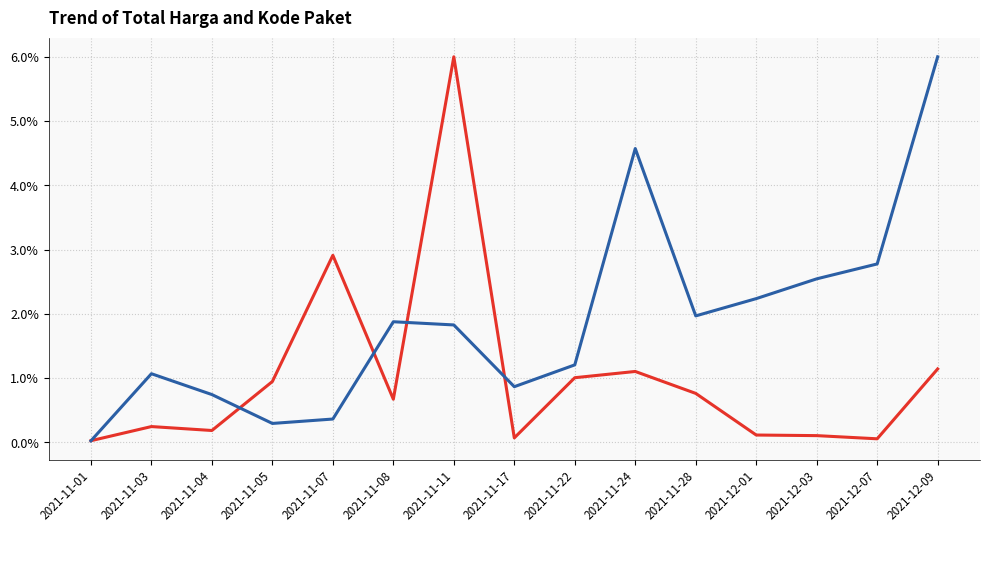

At which category is the sum across all series the highest?

2021-11-11